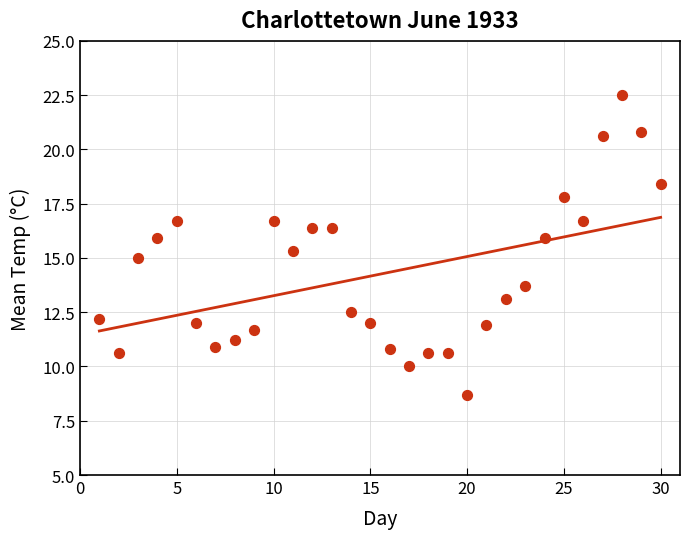

What is the range of X values (max minus min)?

29.0